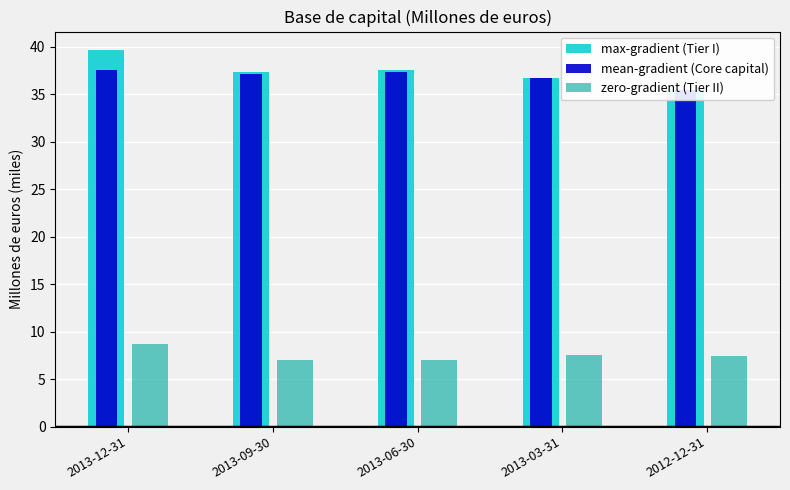

What is the average value of the mean-gradient (Core capital) series?

36.8